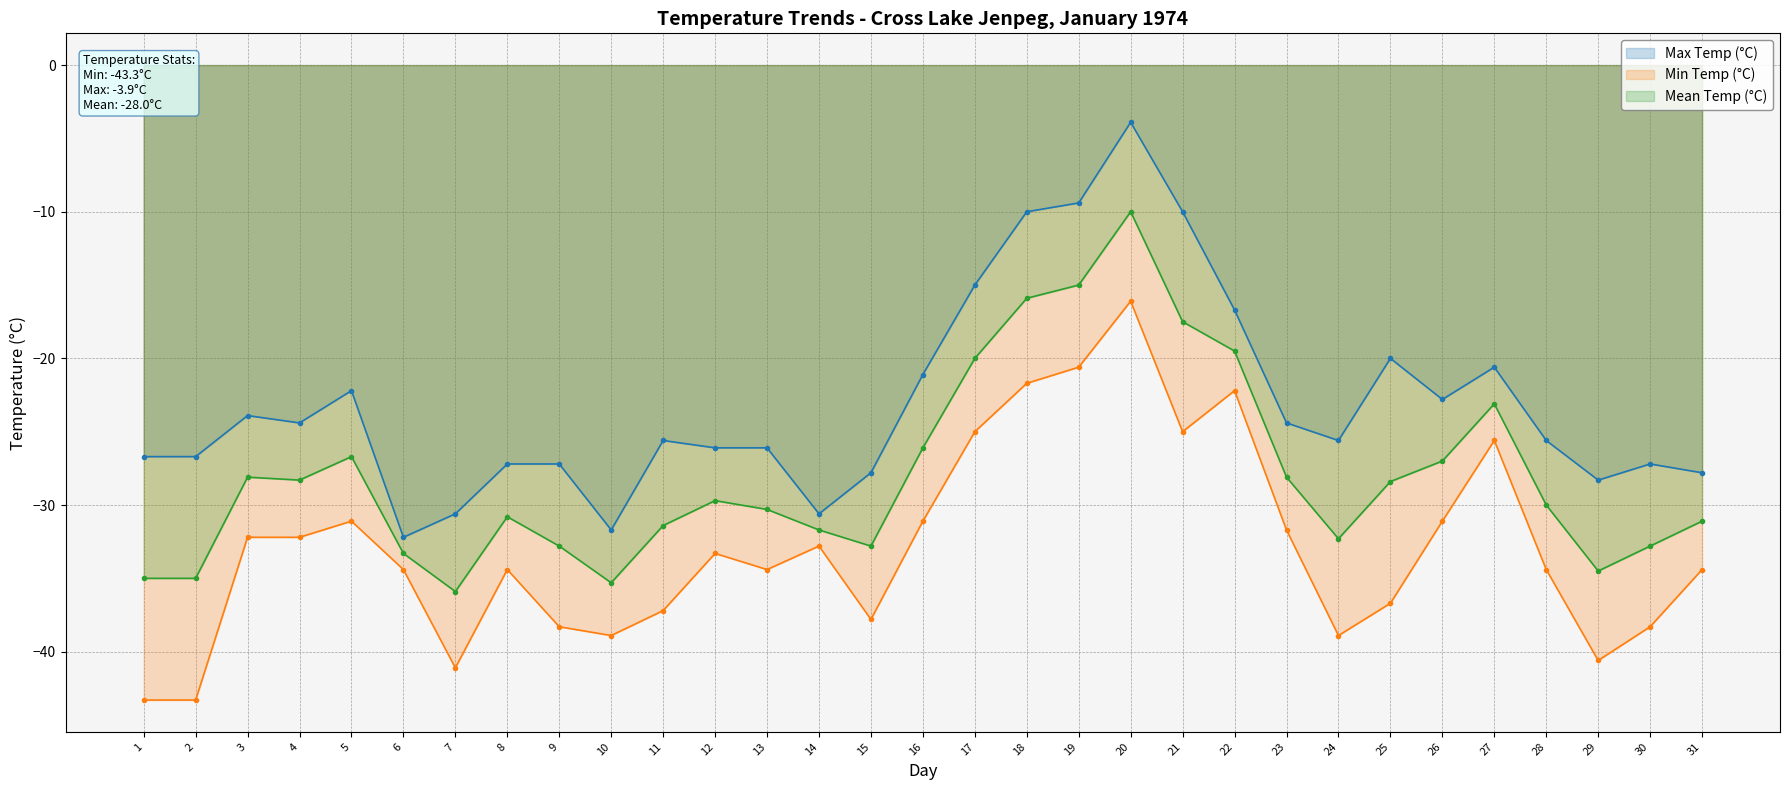

Does the chart have visible grid lines?

Yes